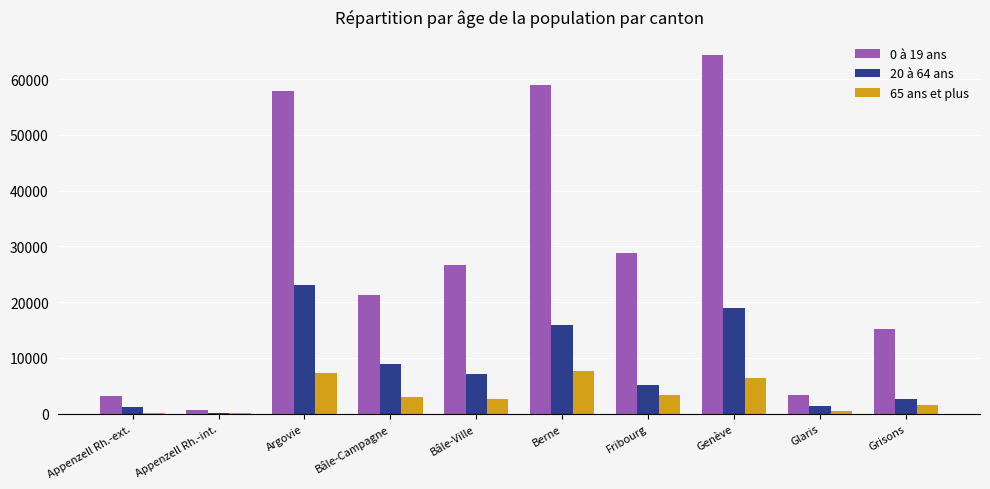

Which category has the highest value across all series?

Genève